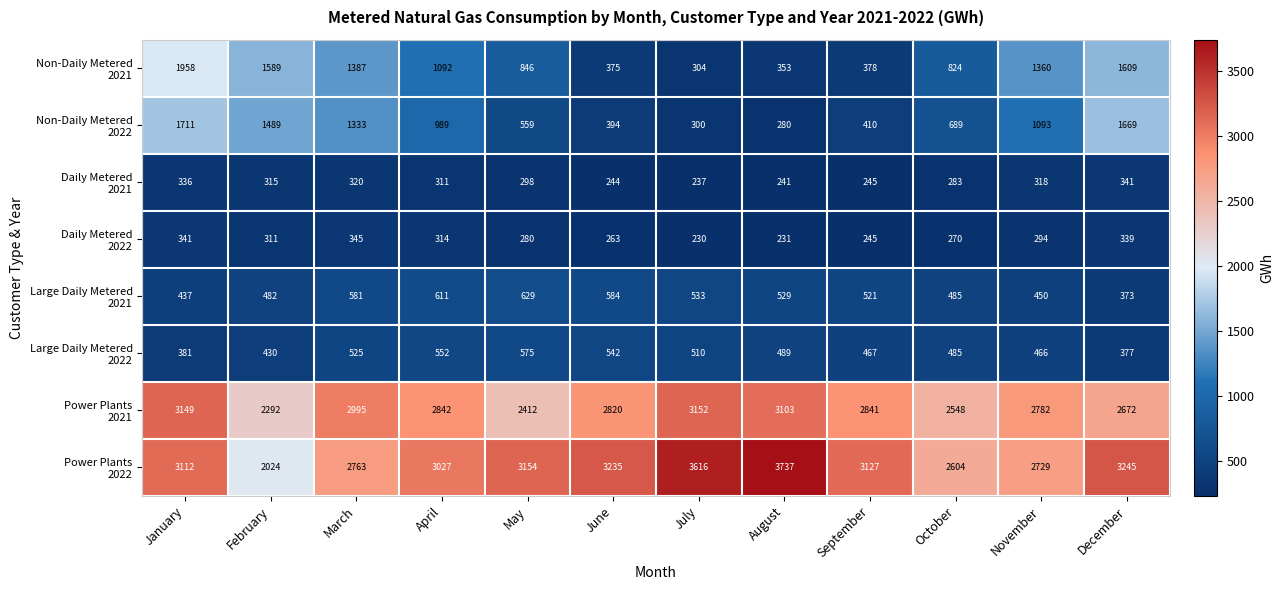

What is the minimum value shown in the chart?

230